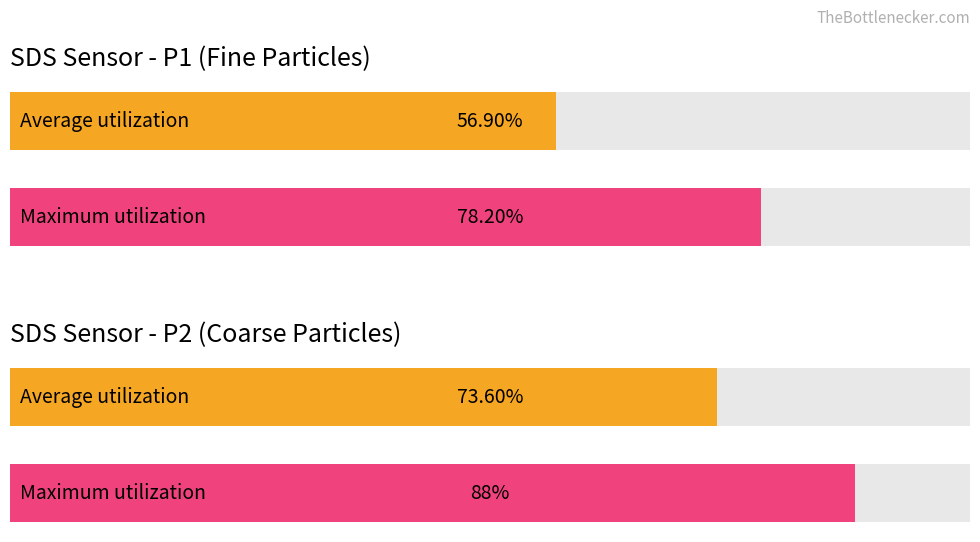

Are the bars grouped side by side (vs. stacked)?

Yes